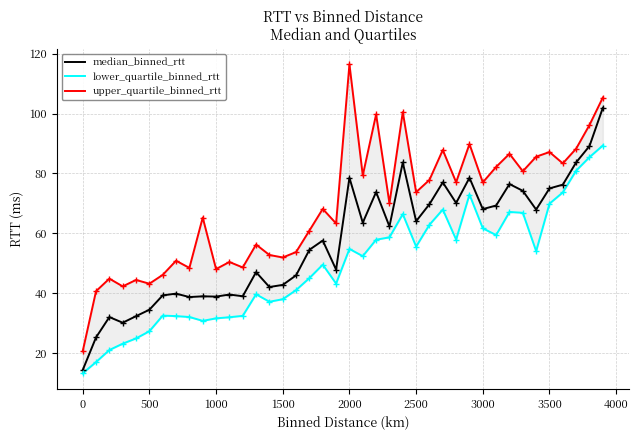

True or false: median_binned_rtt has a value of 135.6 at 2000.

False